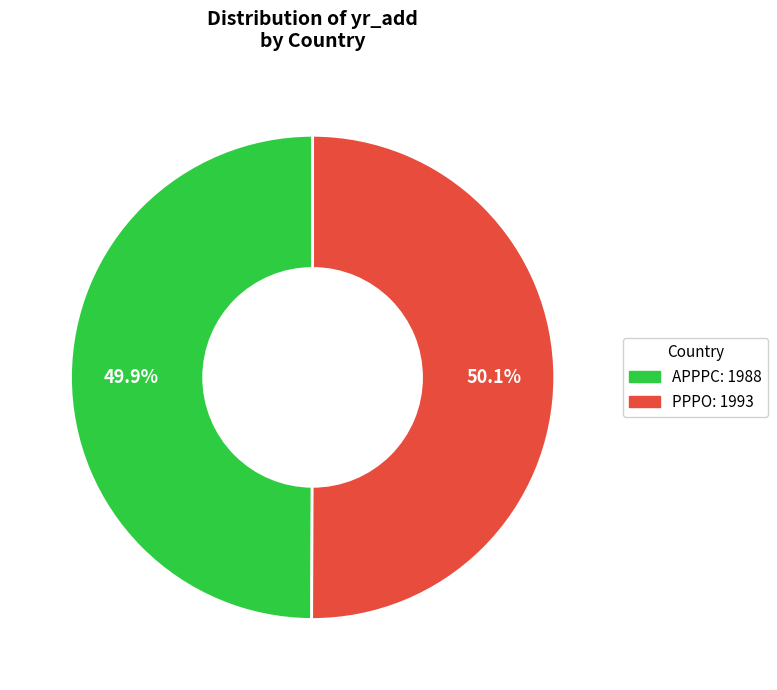

Count the number of slices in the pie.

2